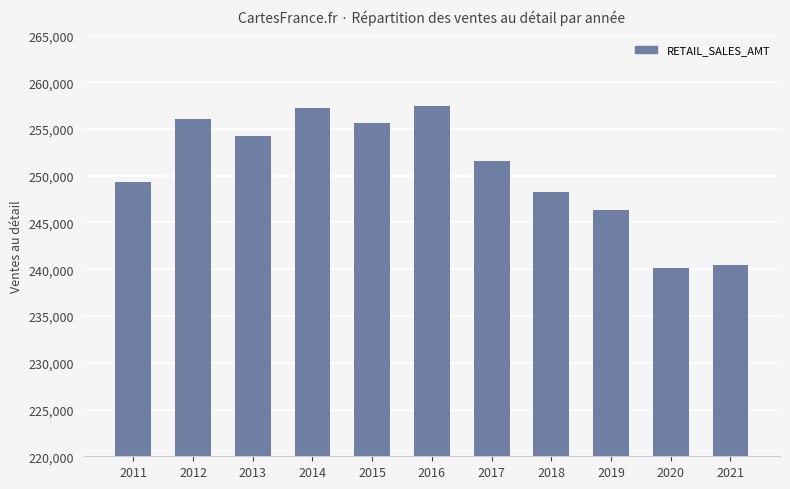

What is the greatest value displayed?

257400.0